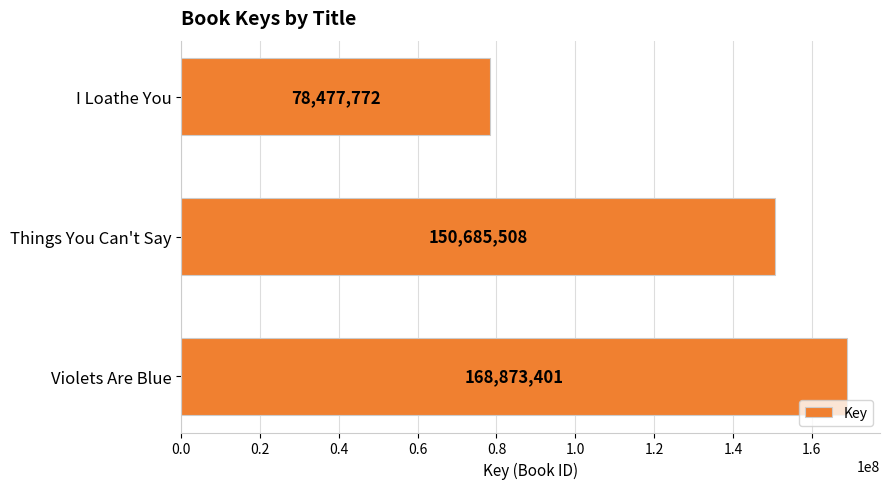

Reading bottom to top, extract all data points from this chart.

168873401	150685508	78477772